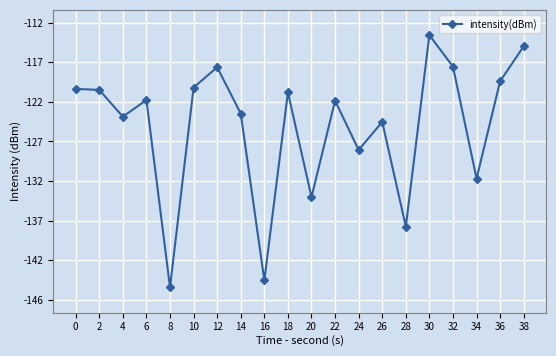

What is the sum of the values at 20 and 2?

-254.0